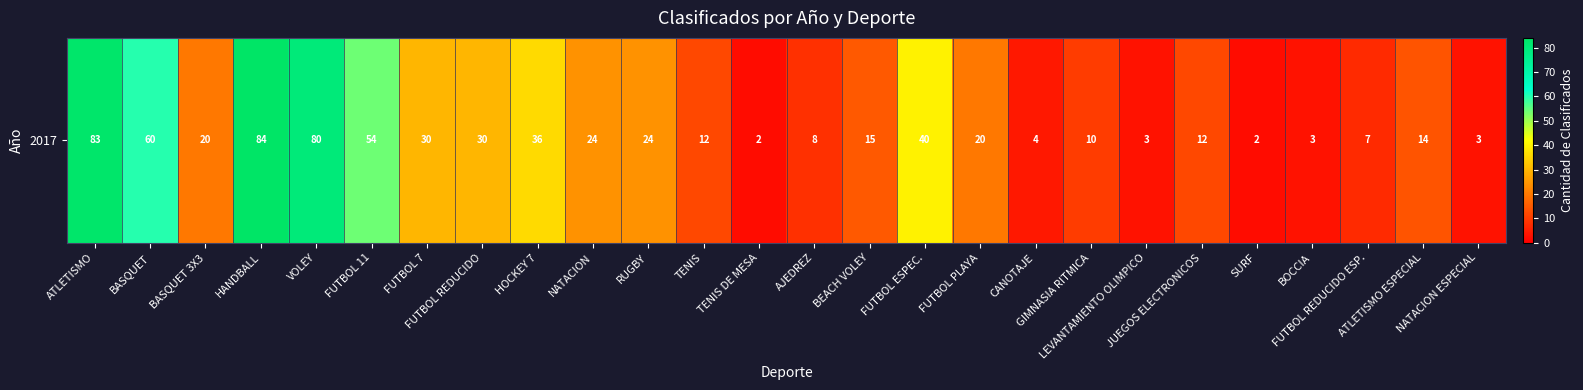

What is the change in value from BASQUET to FUTBOL ESPEC.?

-20